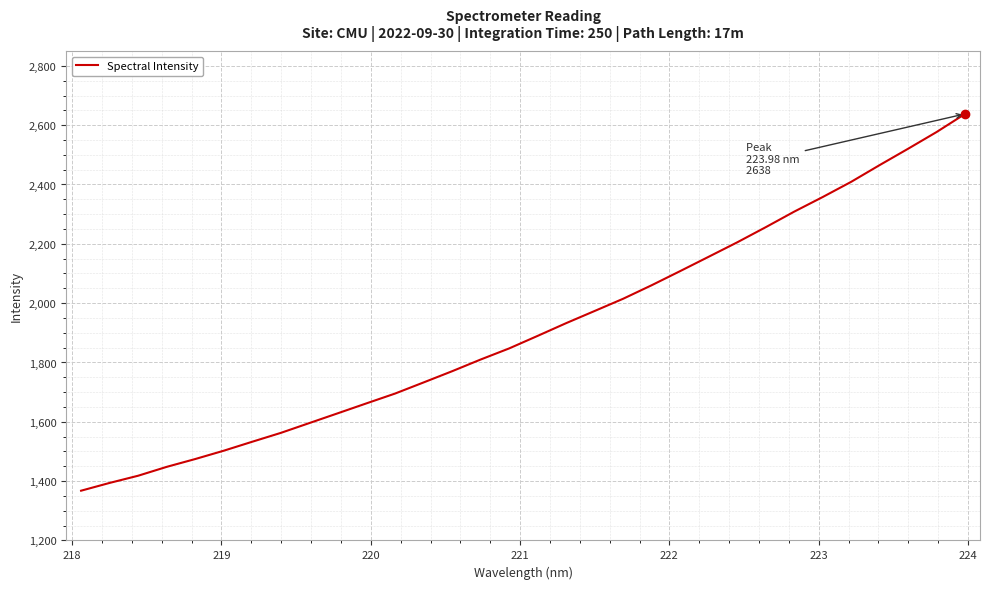

What is the average value?

1916.1